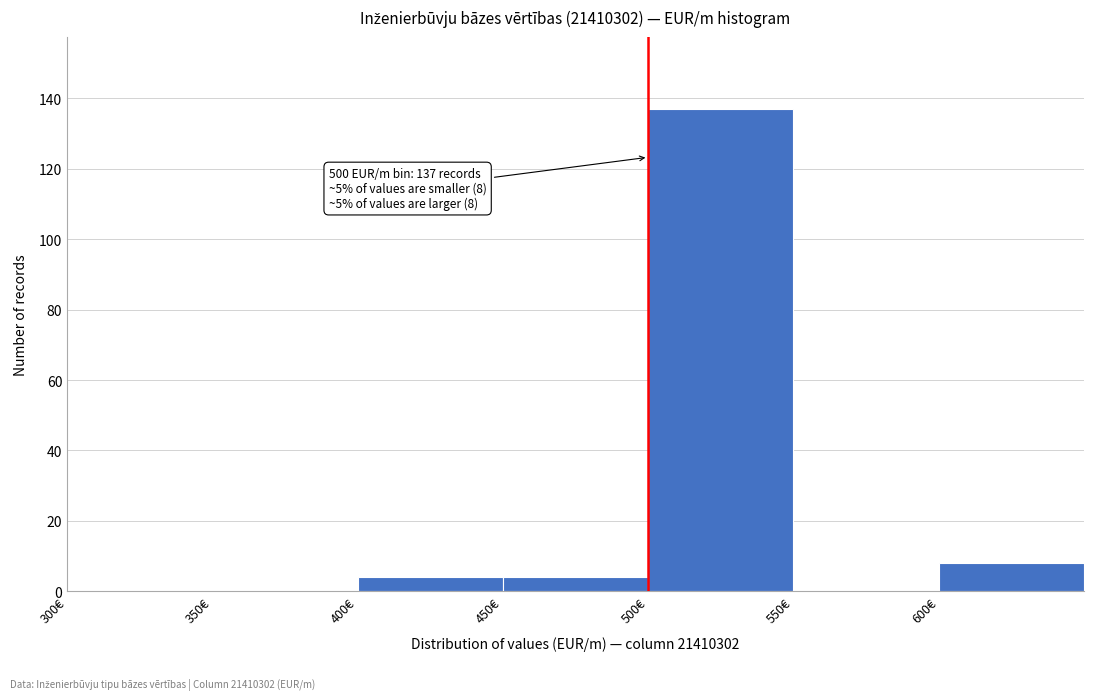

Which range on the x-axis has the tallest bar?

500 to 550